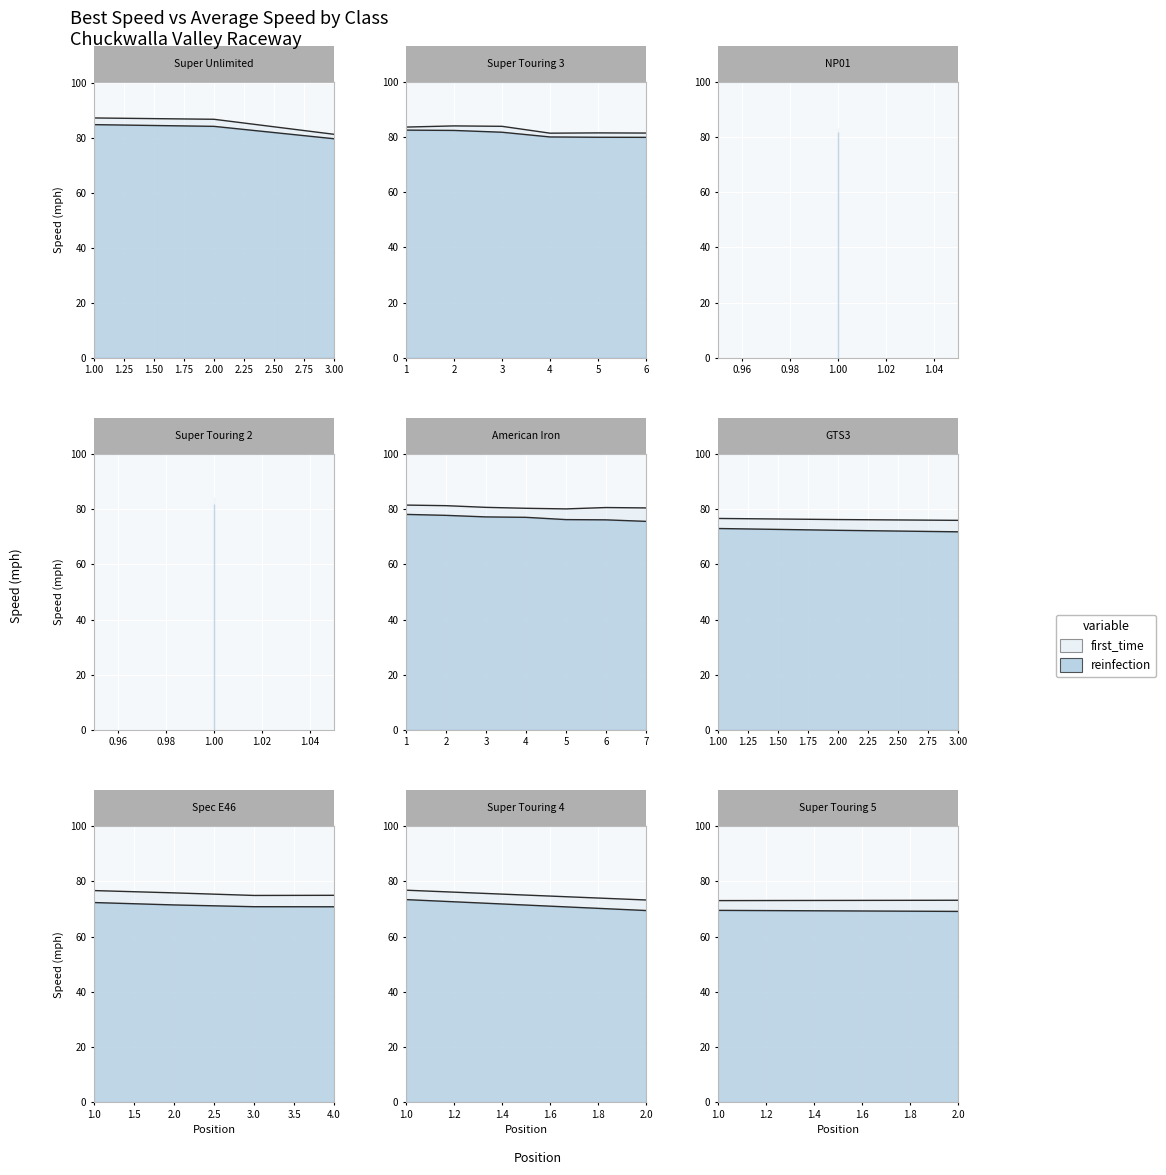

Is the value of first_time at 23 greater than the value of reinfection at 0?

No